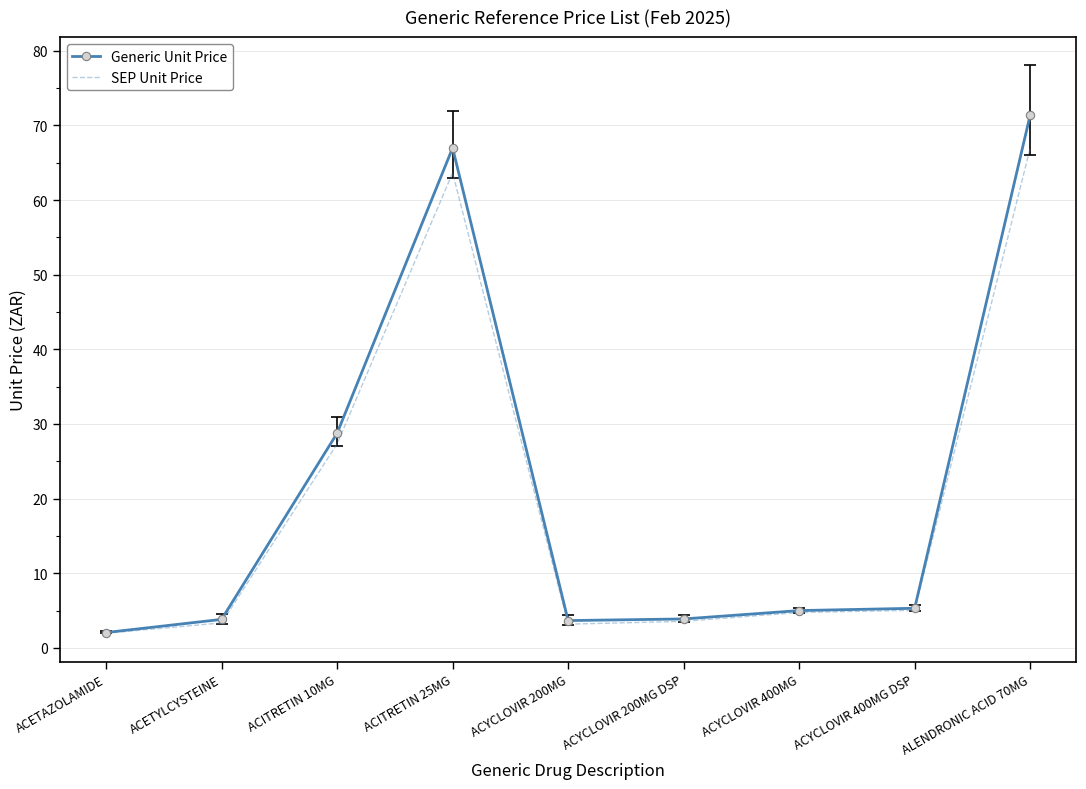

The Generic Unit Price series shows 28.8 at ACITRETIN 10MG. True or false?

True